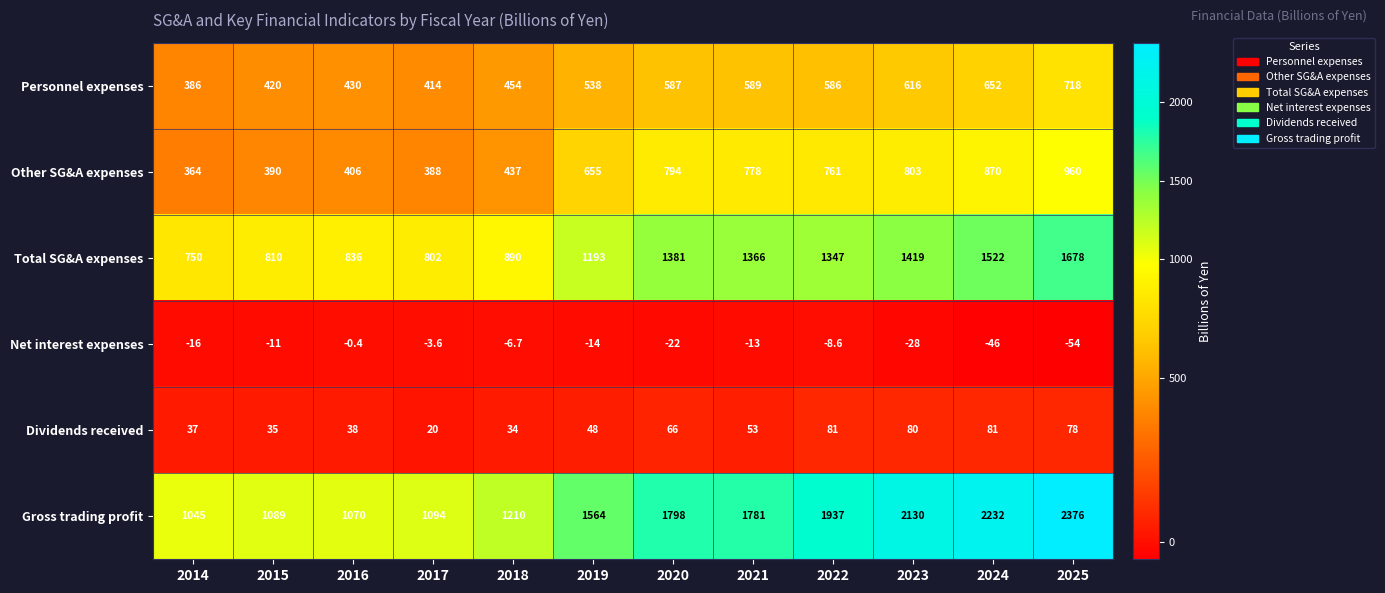

Is the value of Dividends received at 2016 greater than the value of Other SG&A expenses at 2019?

No